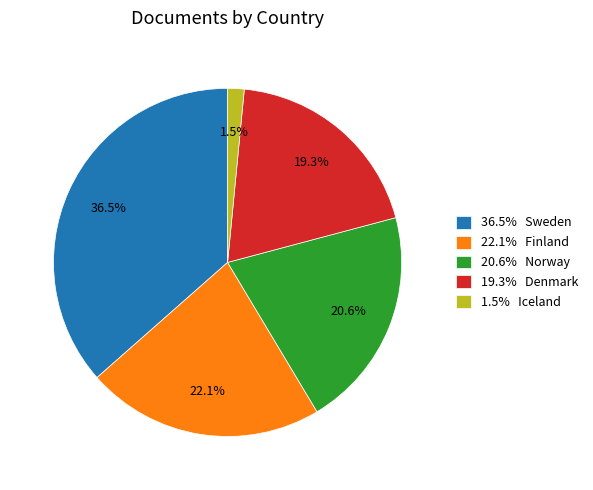

Which category has the biggest portion of the pie?

36.5% Sweden